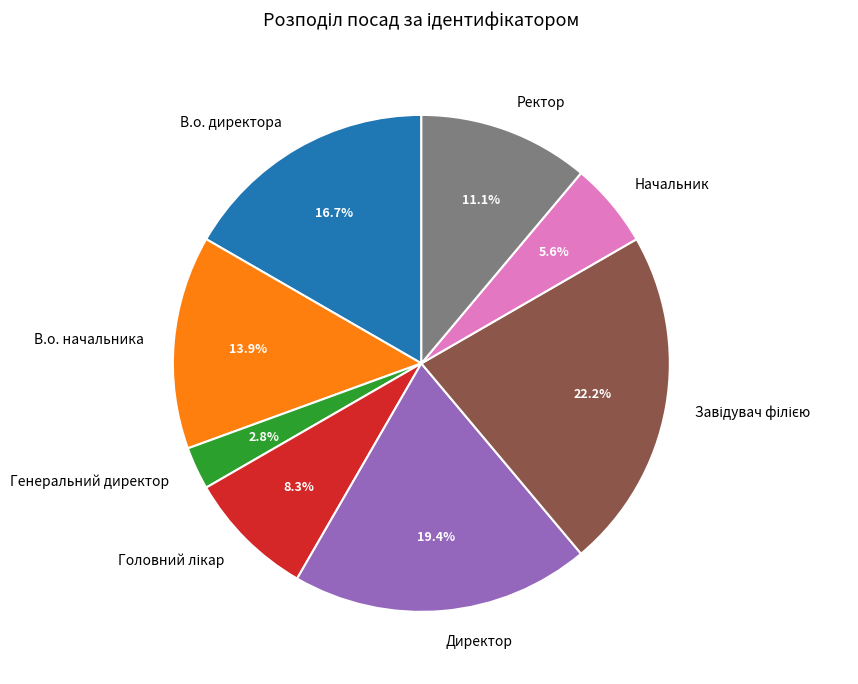

Count the number of slices in the pie.

8